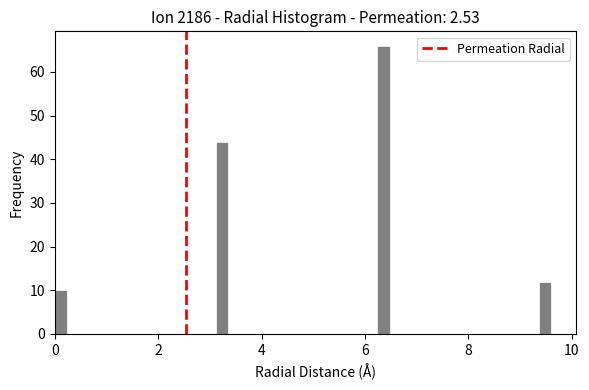

Read against the x-axis, roughly where is the centre of the tallest bar?

6.4